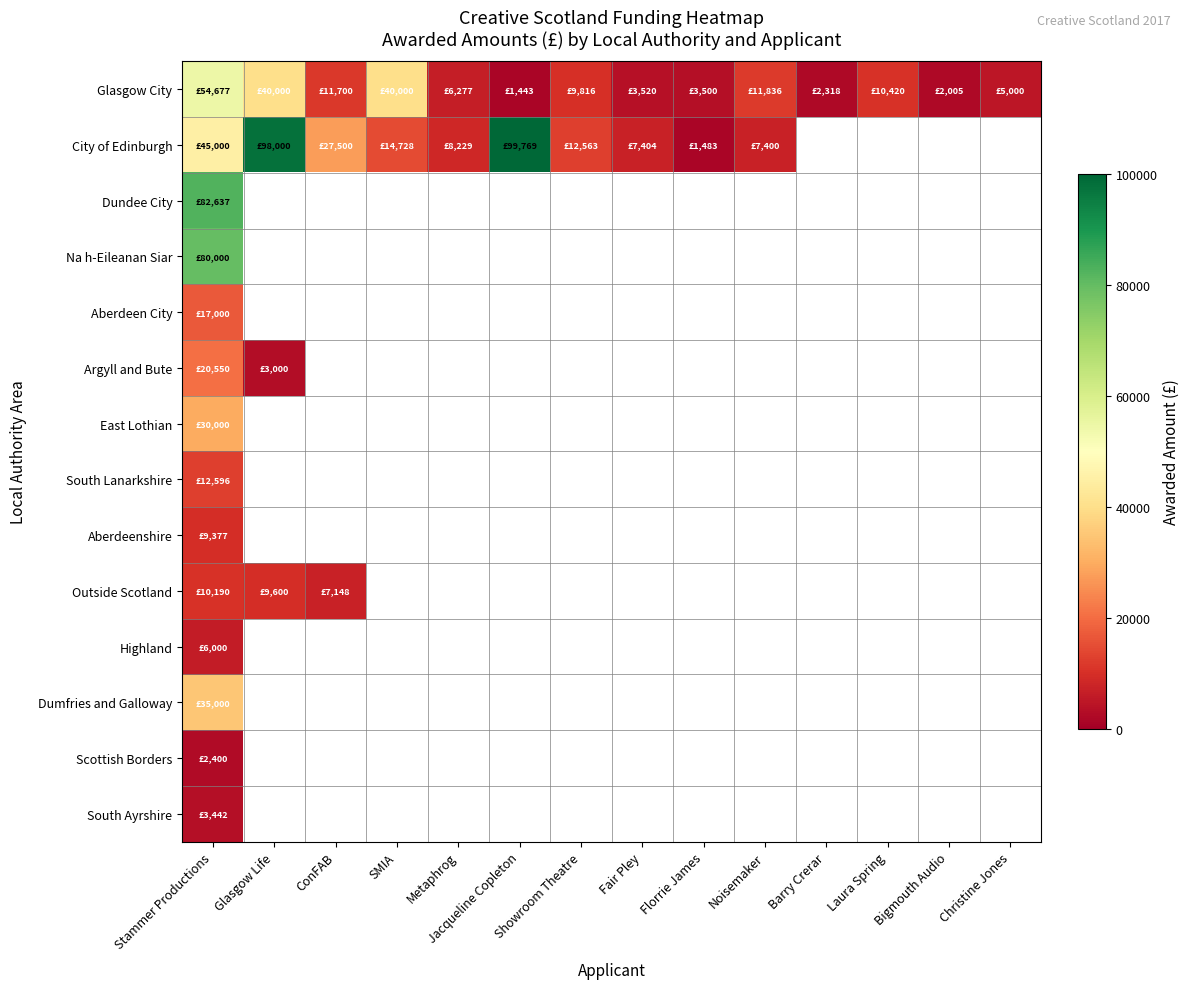

Rank the categories by Argyll and Bute value from highest to lowest.

Stammer Productions, Glasgow Life, ConFAB, SMIA, Metaphrog, Jacqueline Copleton, Showroom Theatre, Fair Pley, Florrie James, Noisemaker, Barry Crerar, Laura Spring, Bigmouth Audio, Christine Jones